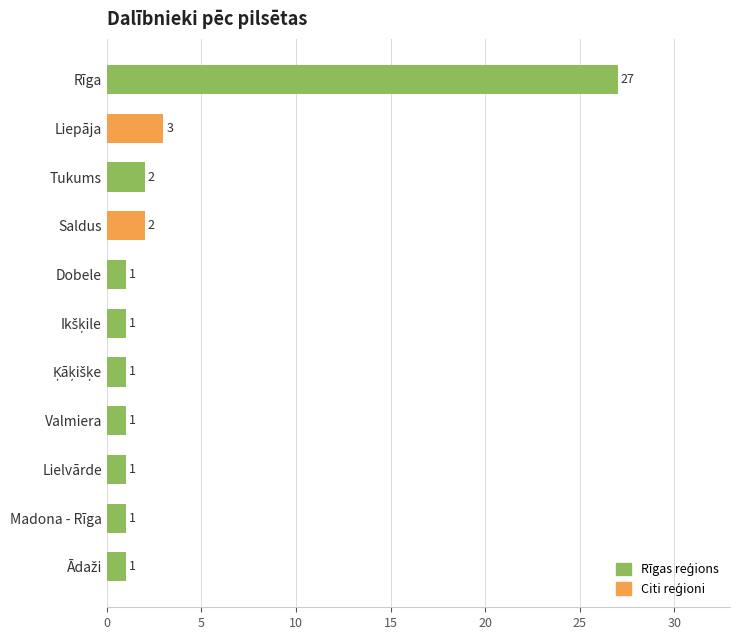

Approximately how many times larger is the value at Lielvārde compared to Valmiera?

1.0